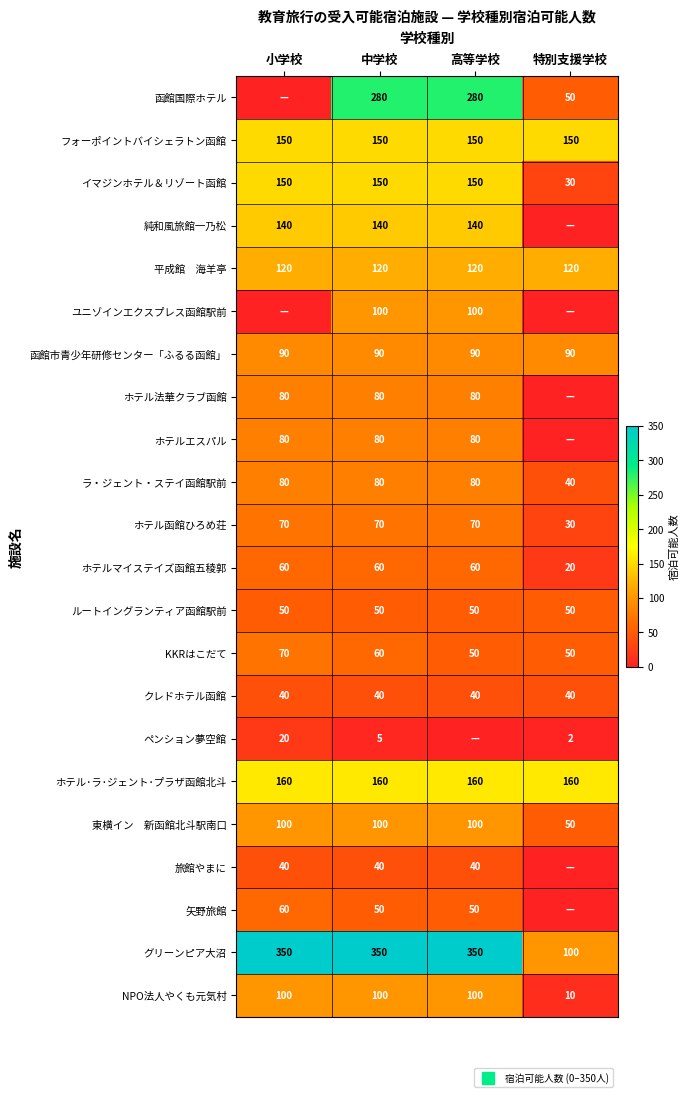

Which label corresponds to the smallest value in the chart?

小学校